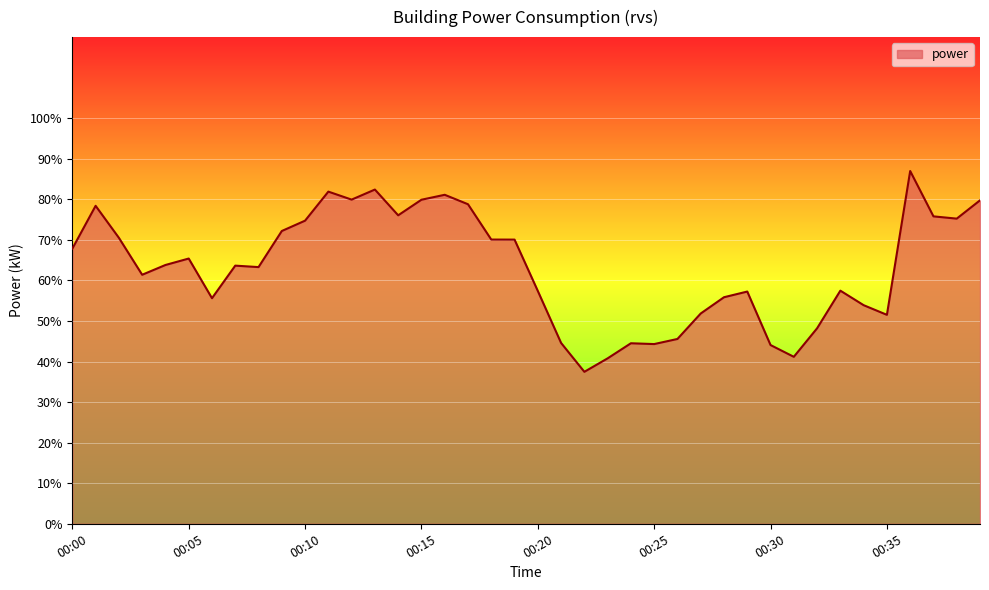

What is the smallest value displayed?

37.5